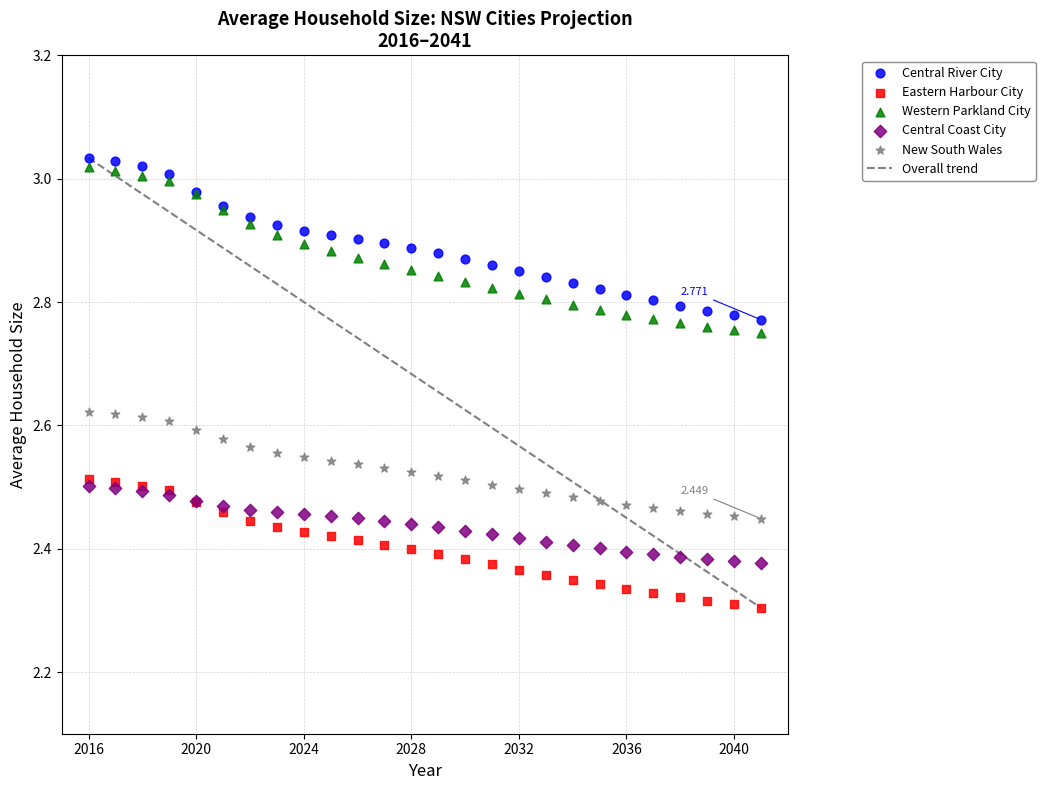

Which series reaches the maximum Y coordinate?

Central River City